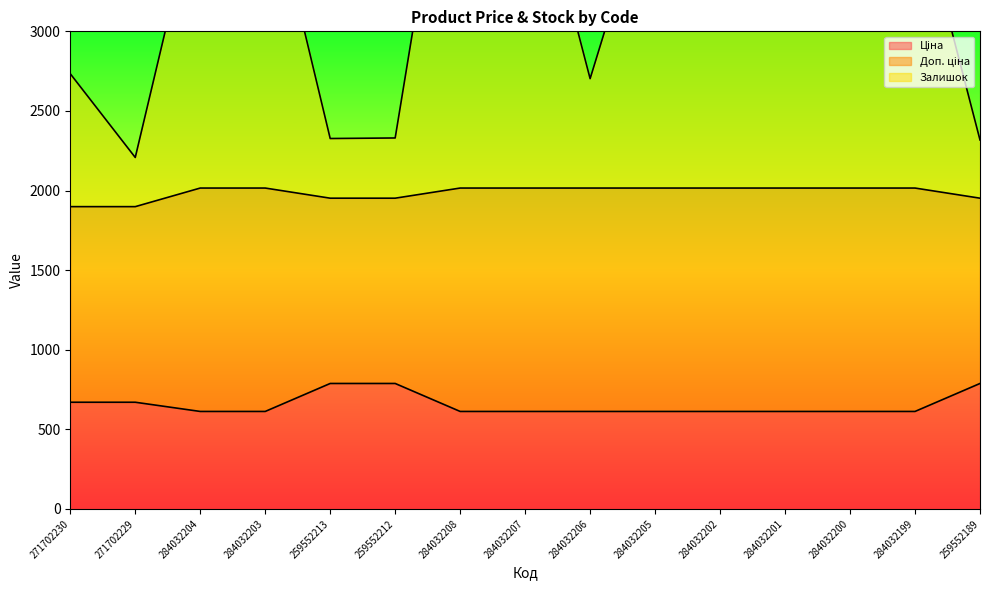

Does the chart have visible grid lines?

No